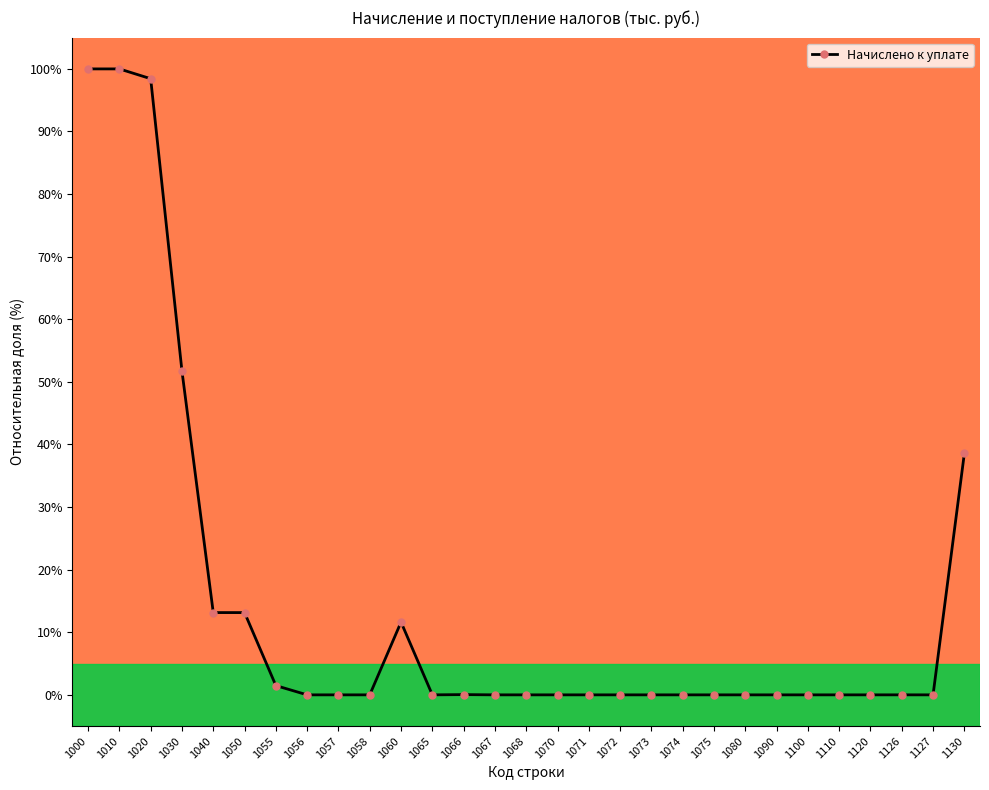

True or false: there are more than 1 points higher than both neighbors.

True